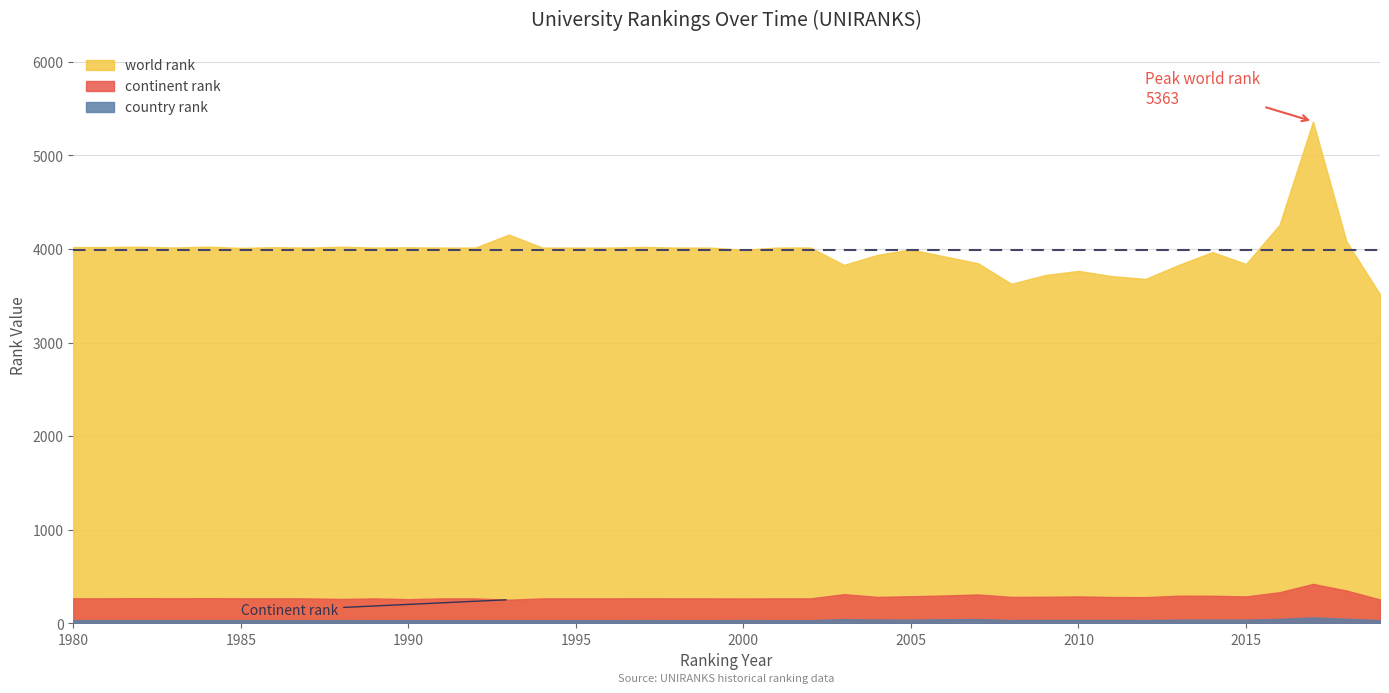

What is the value of the continent rank point at the 14th from the left?

252